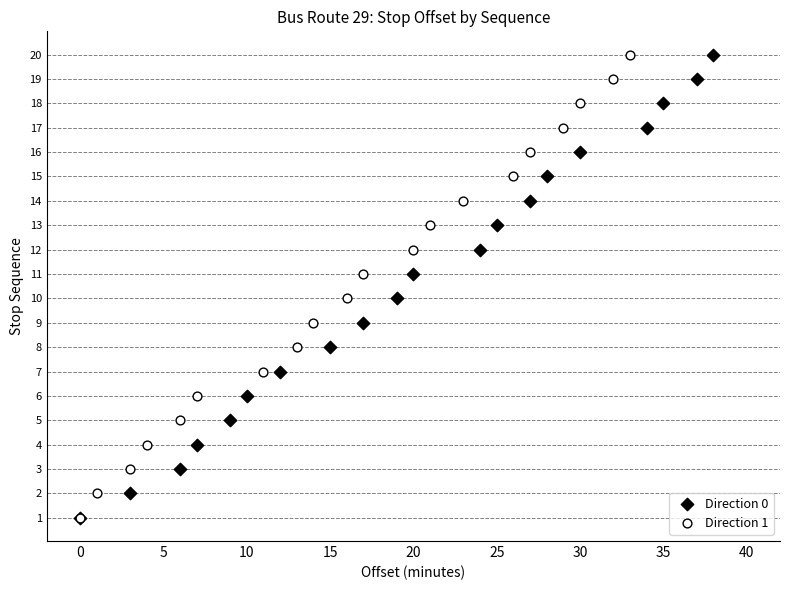

What are all the series names shown in the legend?

Direction 0, Direction 1